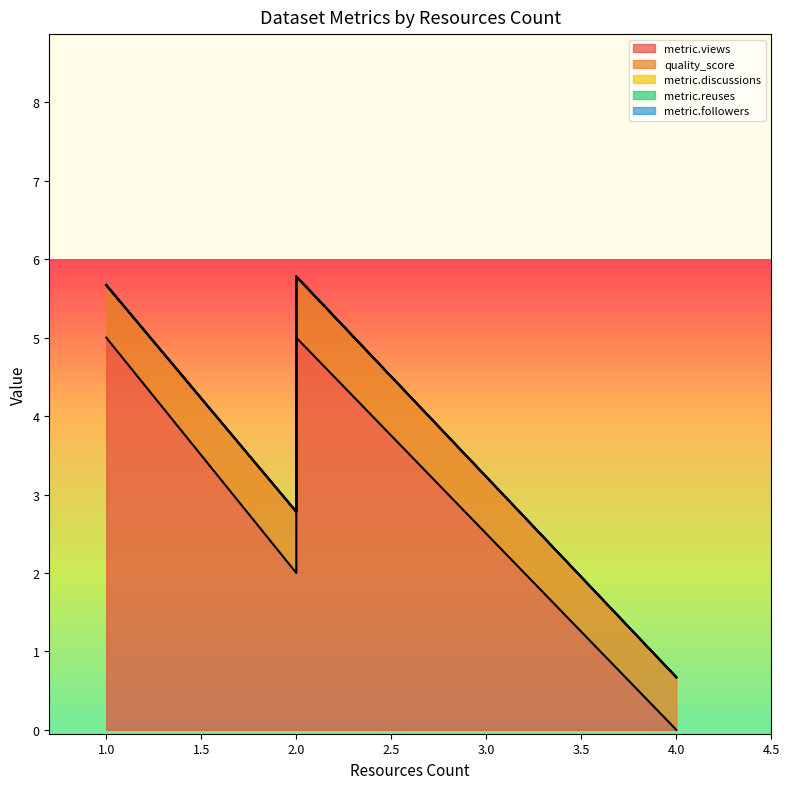

True or false: metric.reuses has a value of 0.0 at 2.

True